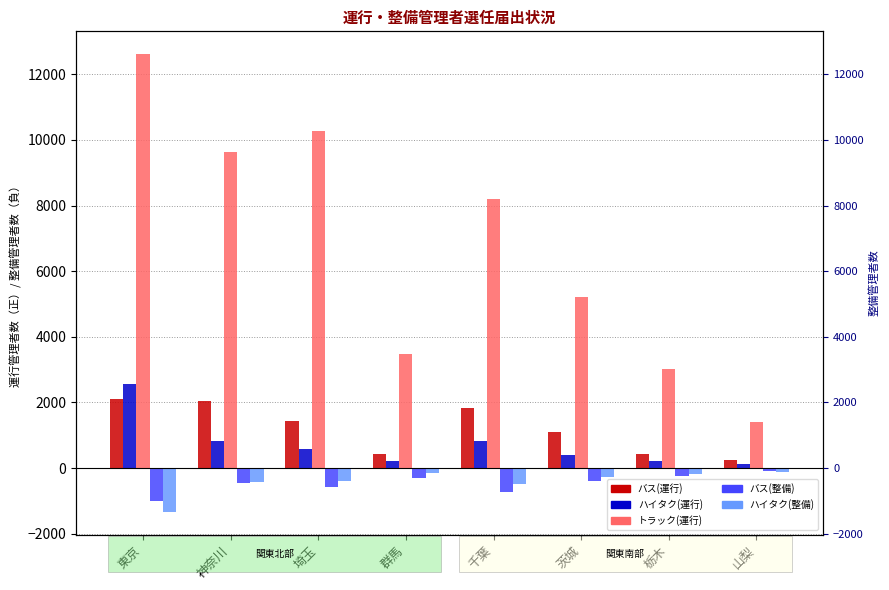

At which category is the sum across all series the highest?

東京